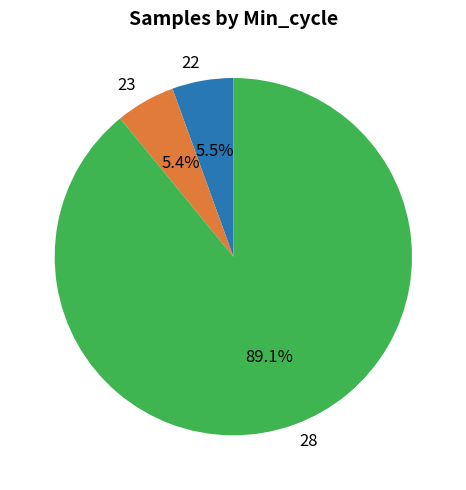

Is there a majority slice in this chart?

Yes